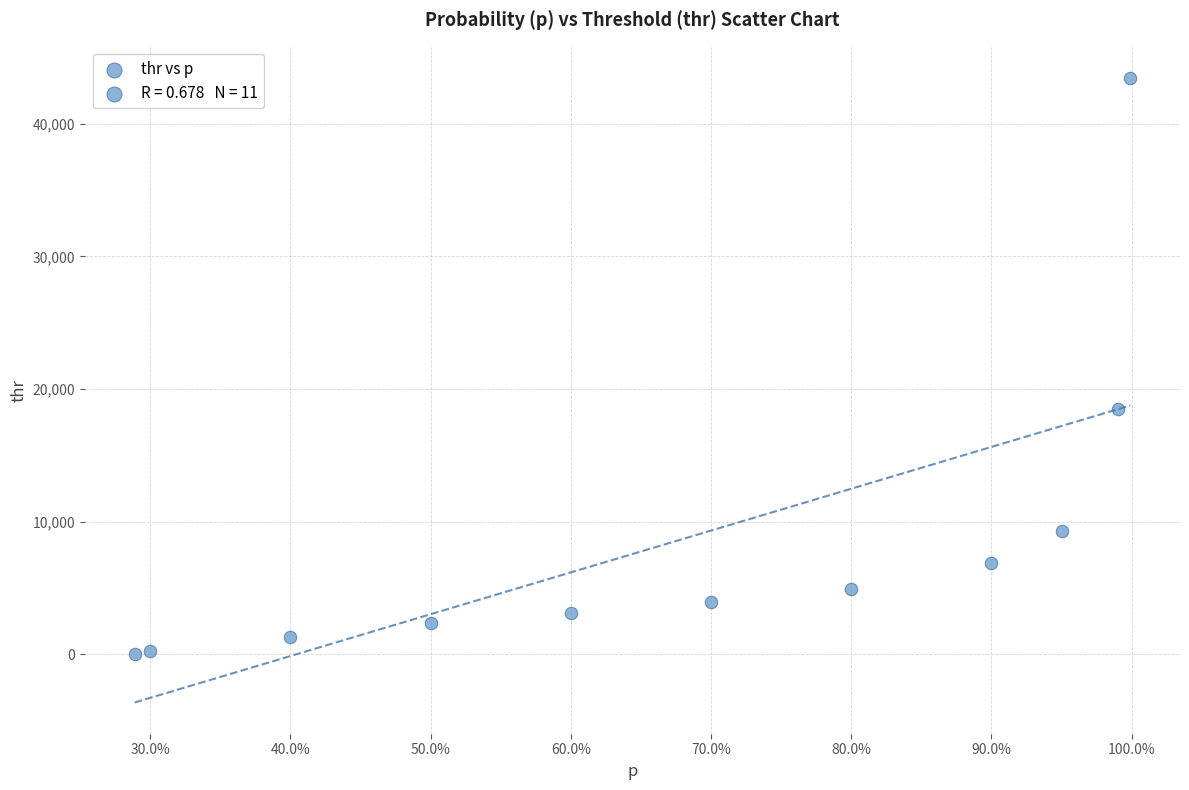

What Y value in the scatter plot is closest to 21723?

18482.0